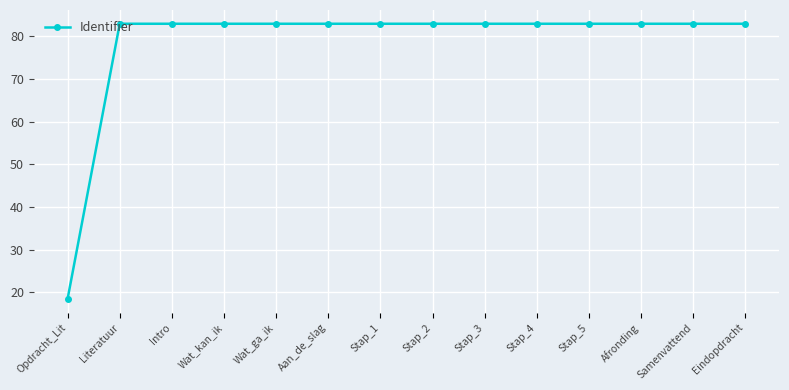

The chart shows a value of 18.4 at Samenvattend. True or false?

False